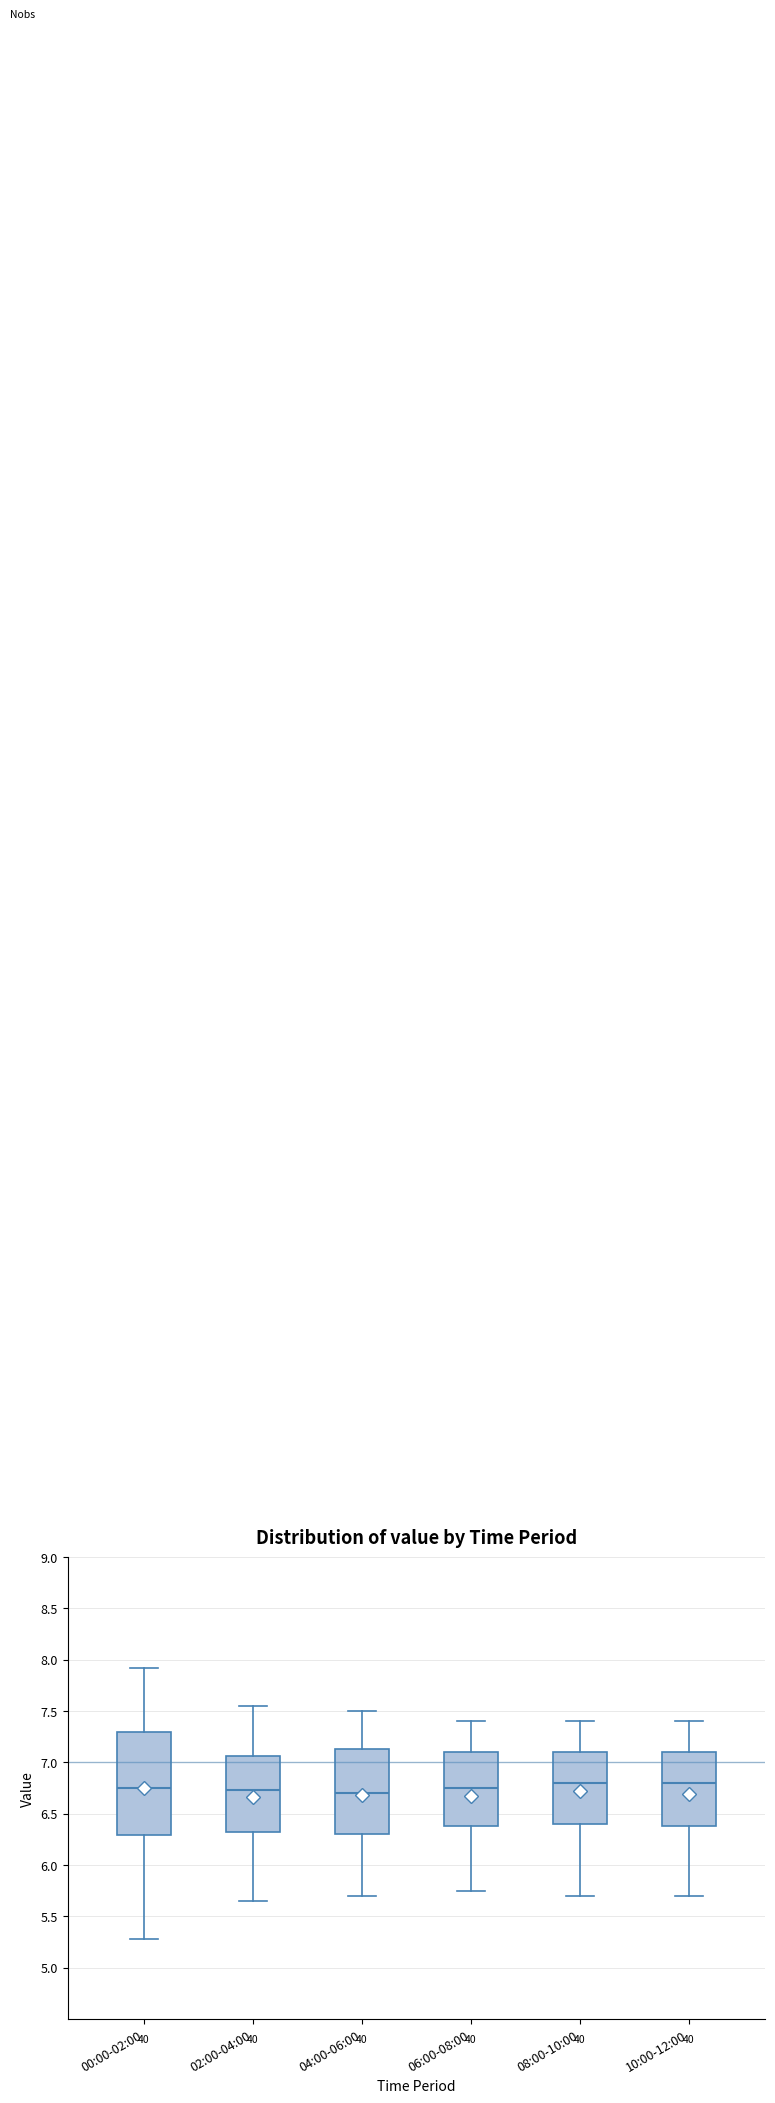

Where is the lower edge of the box for 10:00-12:00 on the y-axis? The values are not printed on the chart, so give them approximately, as read against the axis.

6.40